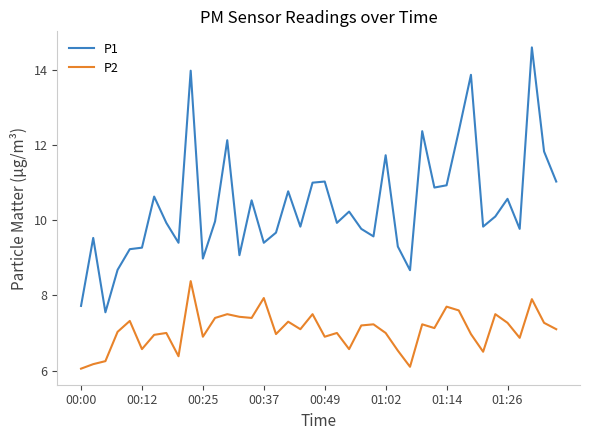

True or false: P2 and P1 intersect in this chart.

False